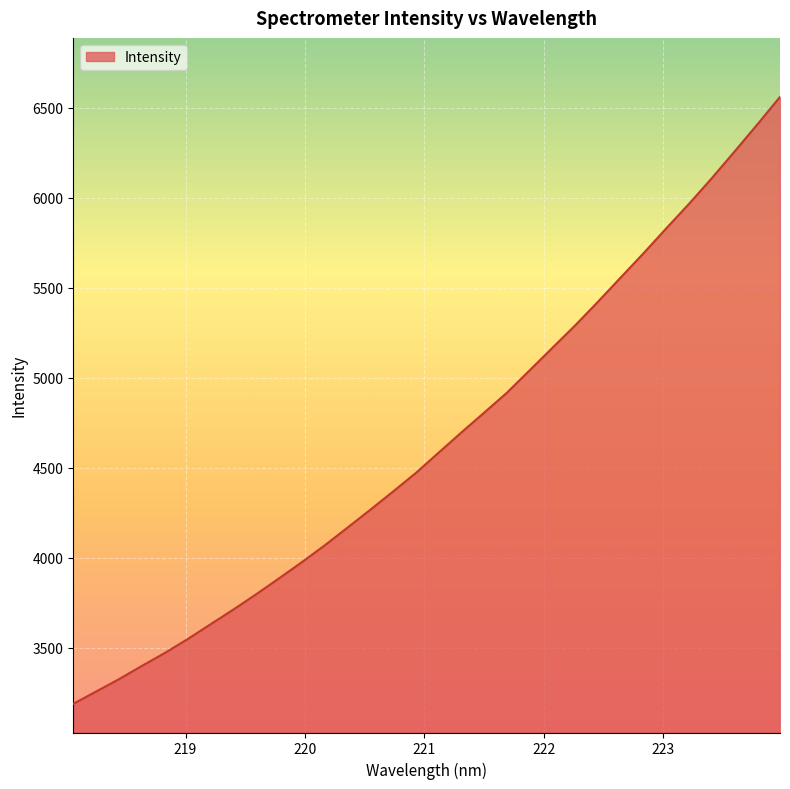

What is the maximum value shown in the chart?

6560.6